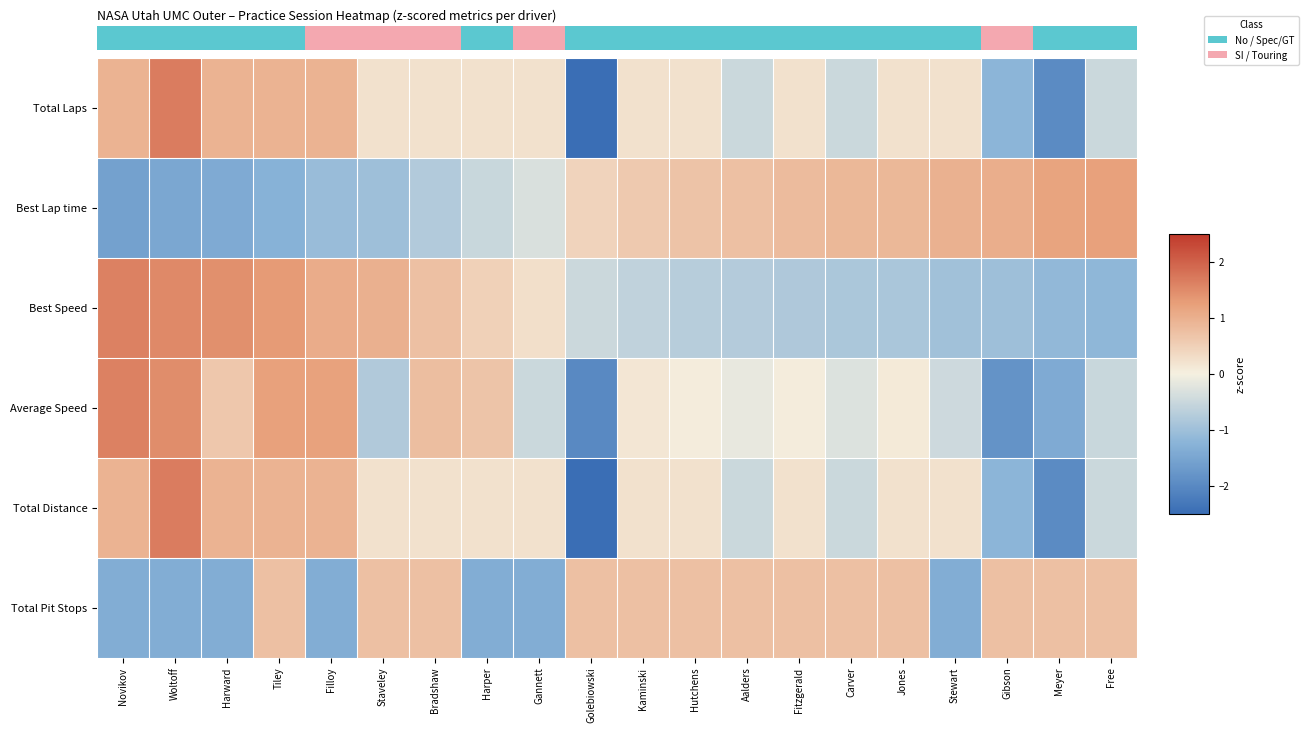

At how many categories does at least one series exceed -1?

20